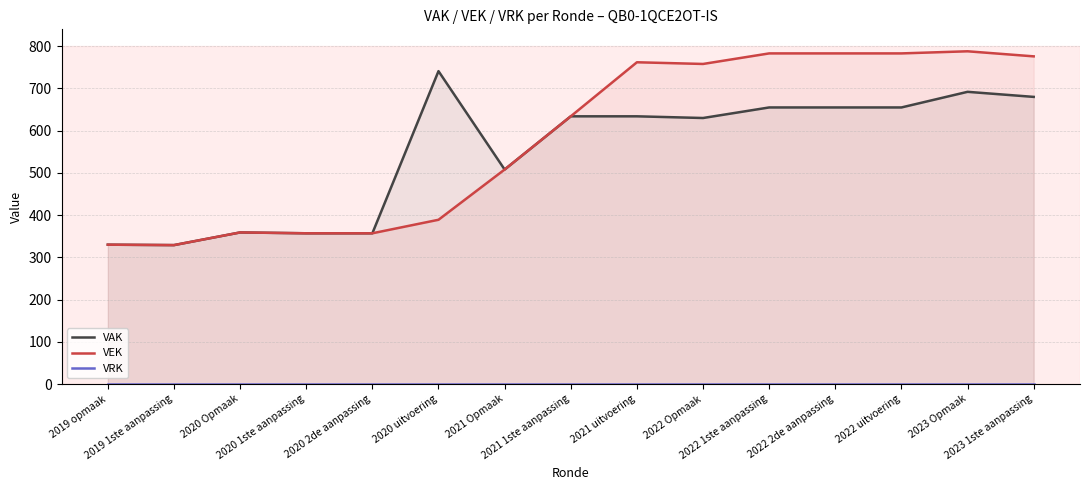

Where is the first local minimum for VEK?

2019 1ste aanpassing